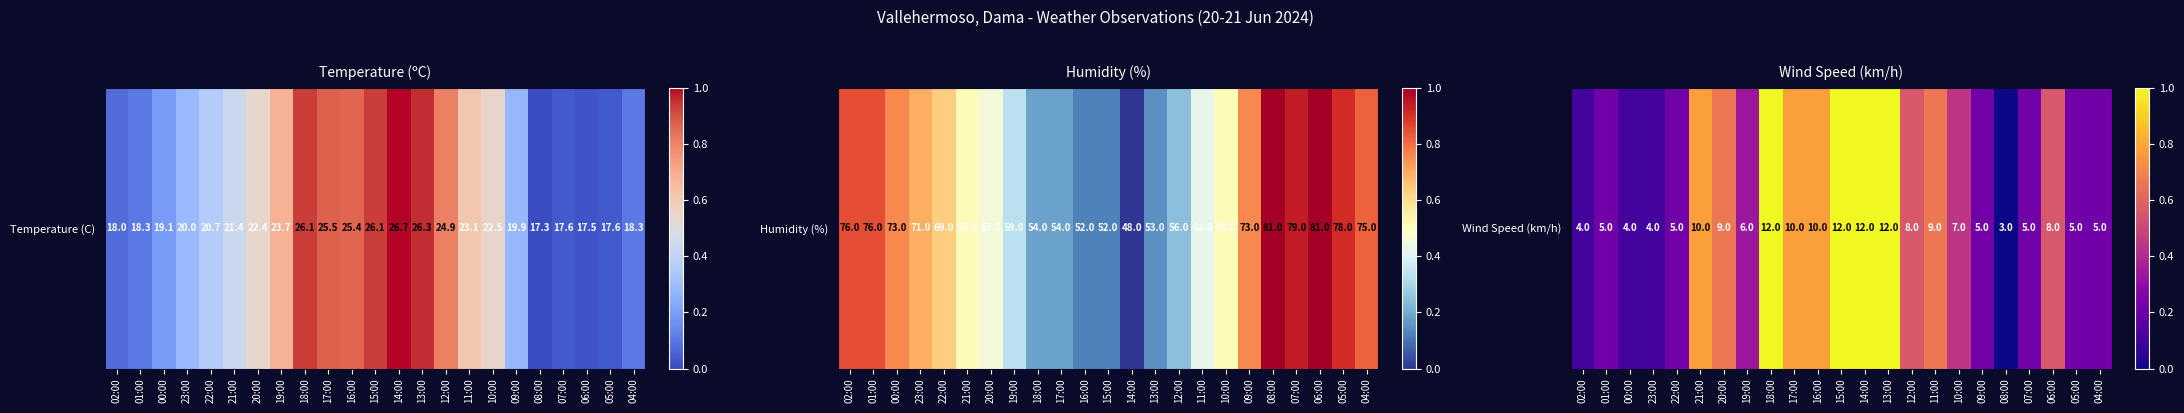

True or false: the data shows 1.0 at 13:00.

True